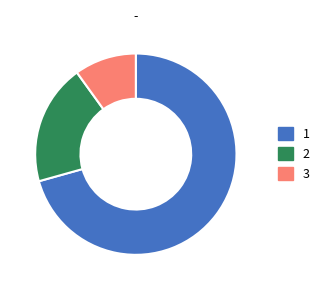

Does any single category account for the majority?

Yes